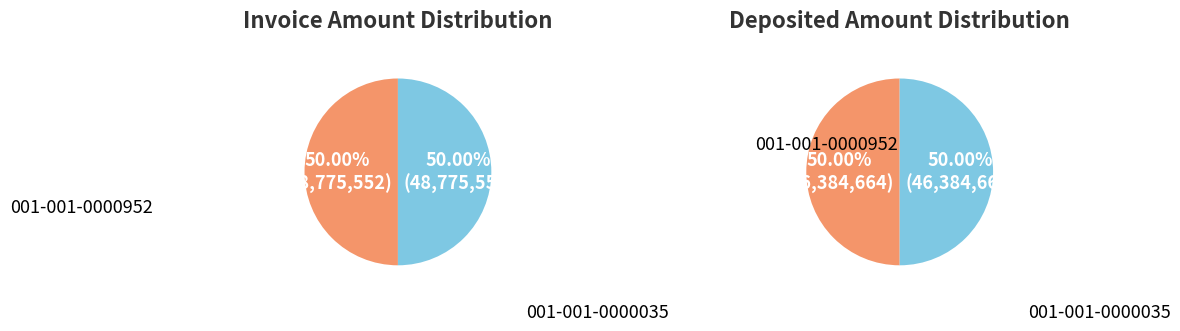

What is the spread (max minus min) of values at 001-001-0000035?

2390888